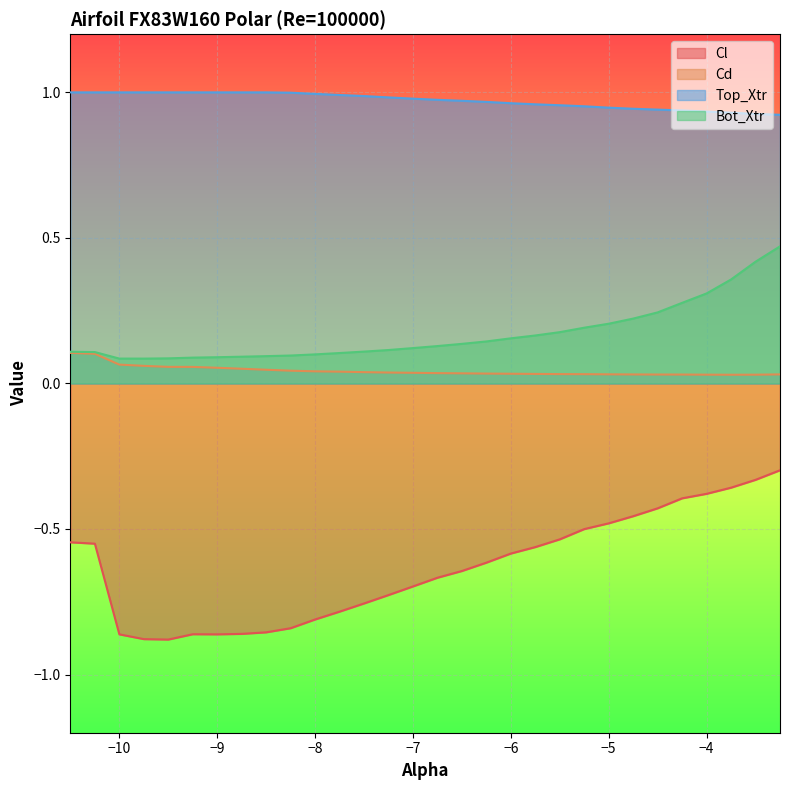

What is the value of the Cd point at the 5th from the left?

0.1